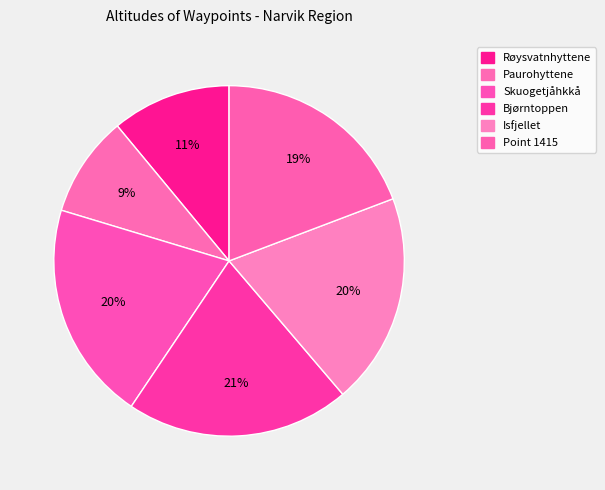

Rank the categories by value from lowest to highest.

Paurohyttene, Røysvatnhyttene, Point 1415, Isfjellet, Skuogetjåhkkå, Bjørntoppen